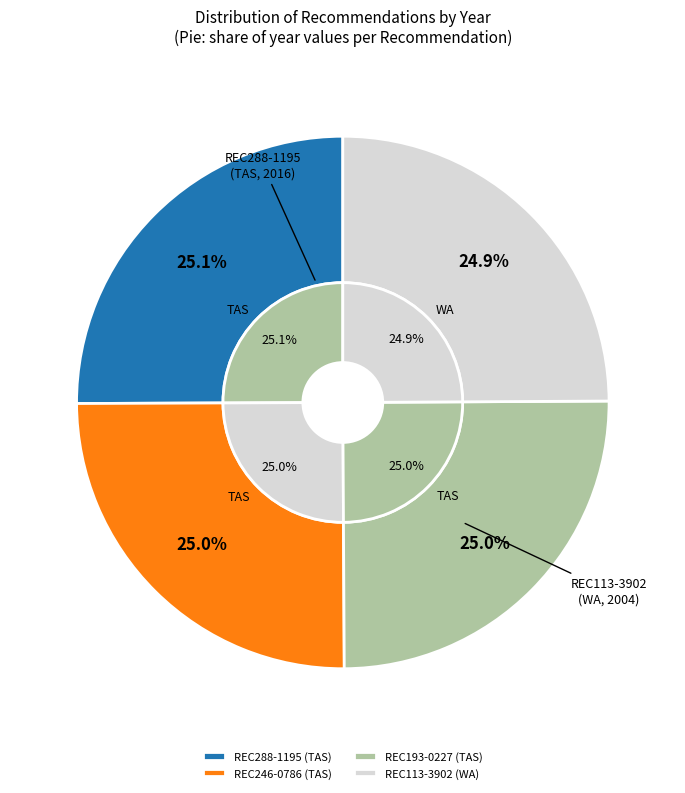

Combined, do REC246-0786 and REC113-3902 account for over 50%?

No